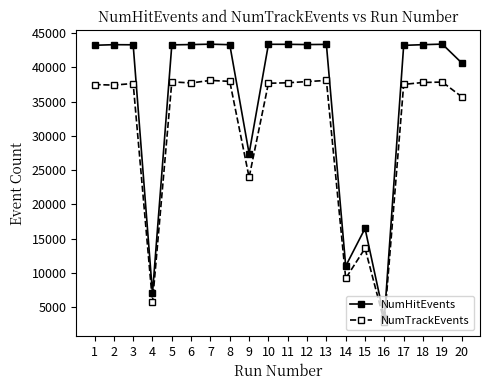

The NumTrackEvents series shows 4137 at 14. True or false?

False